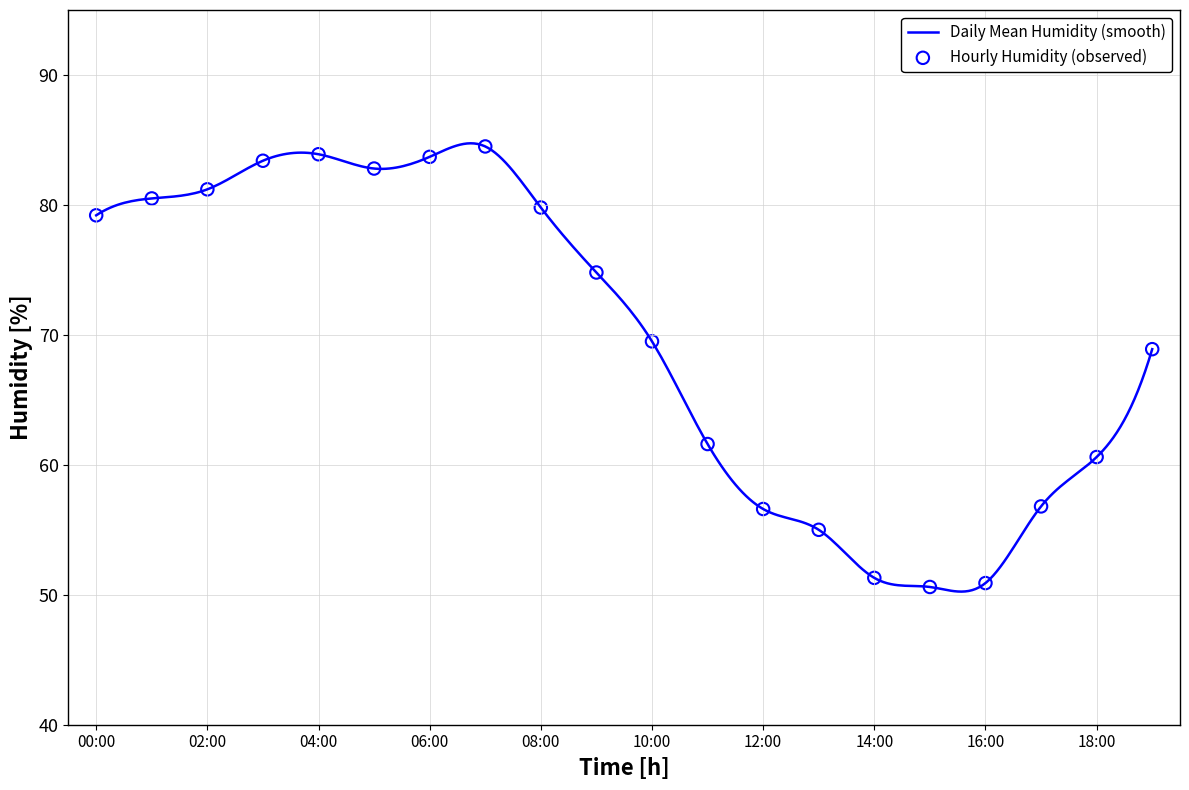

What is the change in value from 08:00 to 10:00?

-10.3